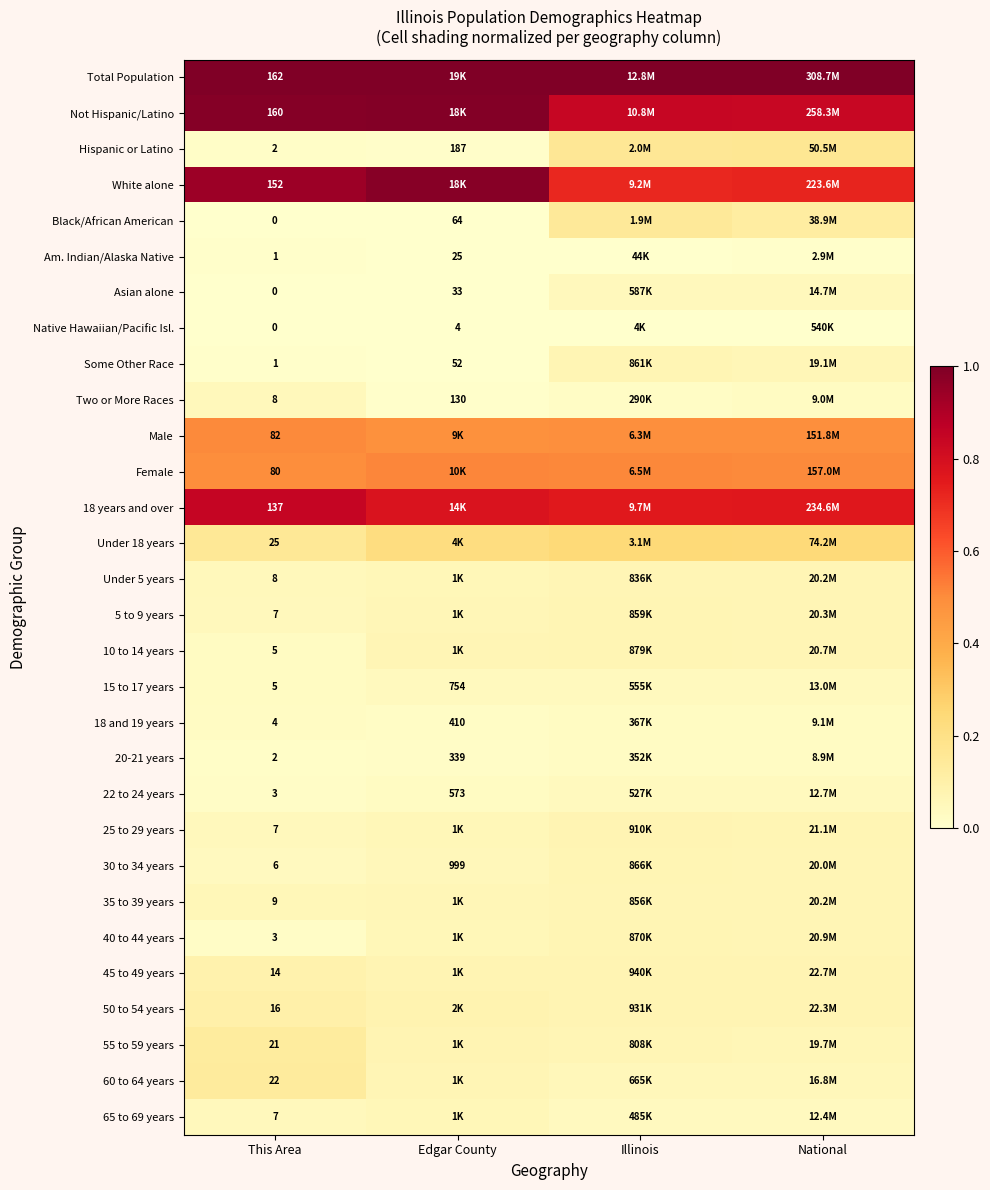

Which series has the largest total across all categories?

Total Population